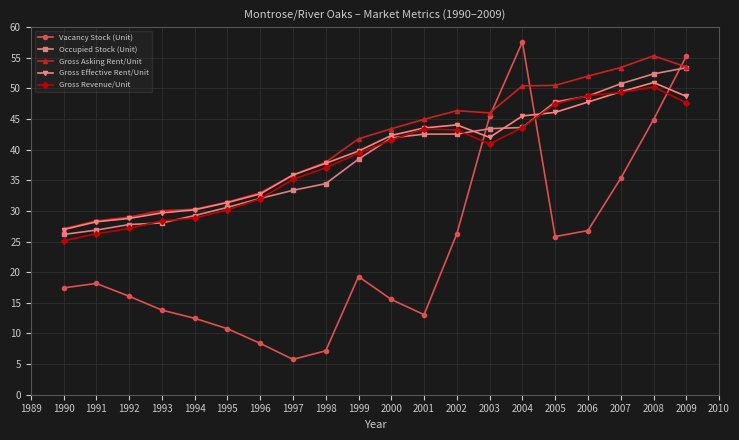

What is the value of the Gross Asking Rent/Unit point at the 13th from the left?

46.4